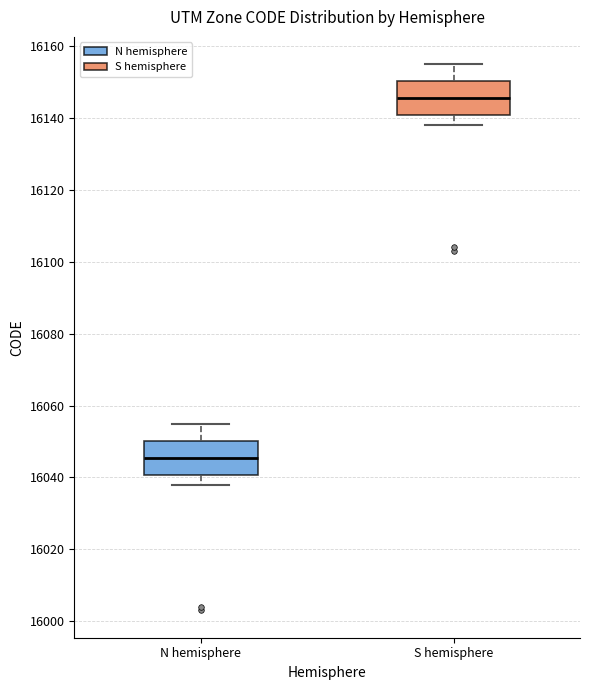

Reading left to right, transcribe this box plot: for each box, give where its median line is, the range the box spans, and where its two whiskers end, as read against the y-axis. The values are not printed on the chart, so give them approximately, as read against the axis.

N hemisphere: median 16046, box 16040 to 16050, whiskers 16038 to 16056
S hemisphere: median 16146, box 16140 to 16150, whiskers 16138 to 16156